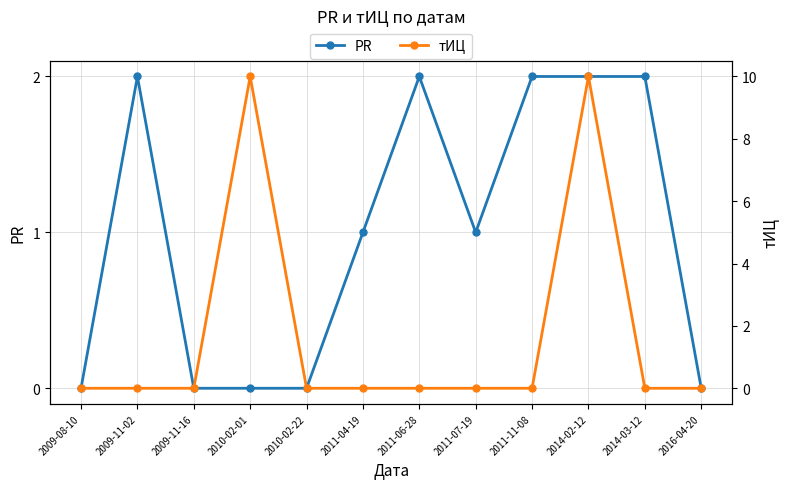

Reading left to right, transcribe all the data shown in this chart.

PR: 2009-08-10=0	2009-11-02=2	2009-11-16=0	2010-02-01=0	2010-02-22=0	2011-04-19=1	2011-06-28=2	2011-07-19=1	2011-11-08=2	2014-02-12=2	2014-03-12=2	2016-04-20=0
тИЦ: 2009-08-10=0	2009-11-02=0	2009-11-16=0	2010-02-01=10	2010-02-22=0	2011-04-19=0	2011-06-28=0	2011-07-19=0	2011-11-08=0	2014-02-12=10	2014-03-12=0	2016-04-20=0